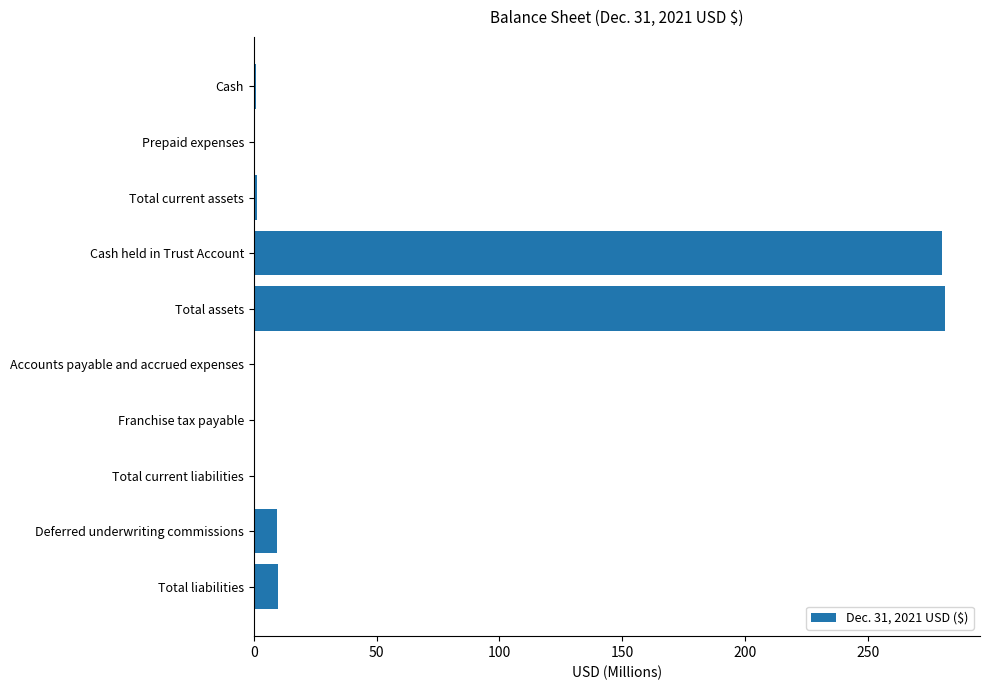

What is the greatest value displayed?

281.7